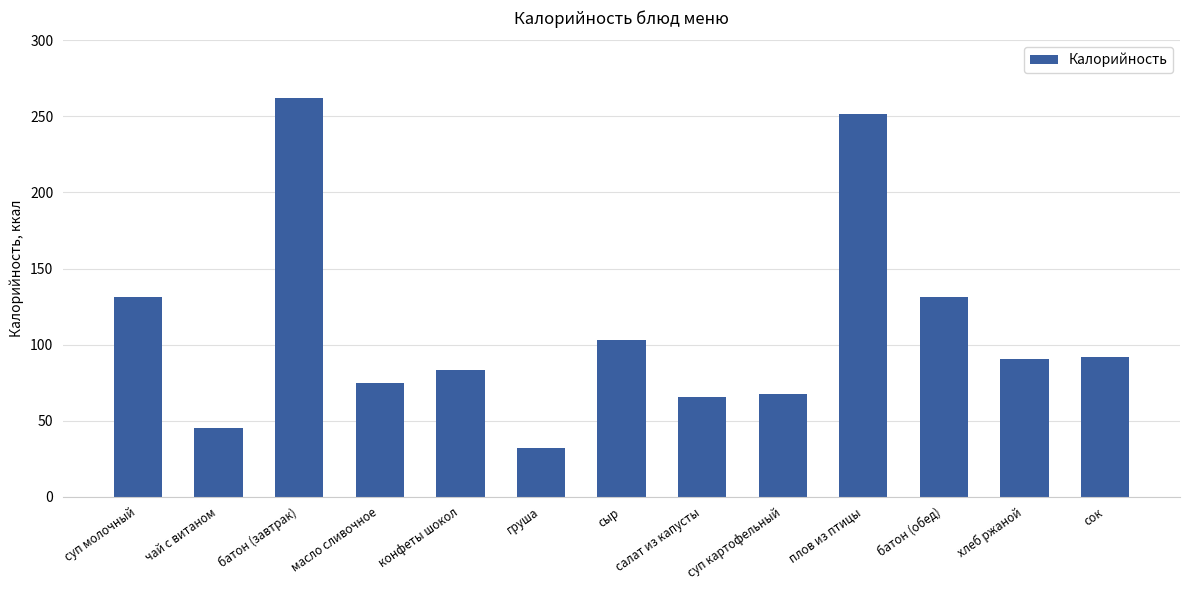

What is the ratio of the value at сок to the value at суп молочный?

0.7